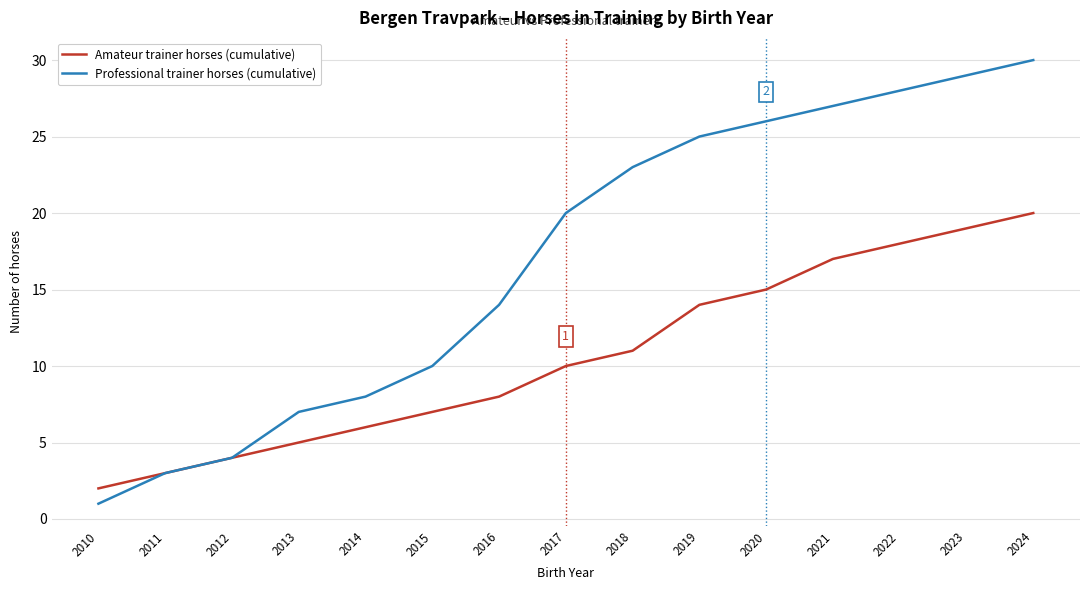

List the series in order of their overall mean, highest first.

Professional trainer horses (cumulative), Amateur trainer horses (cumulative)